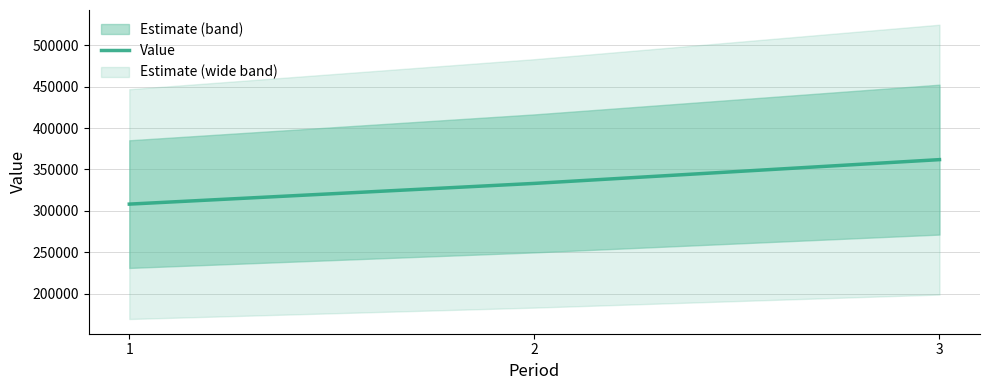

What is the average value?

334433